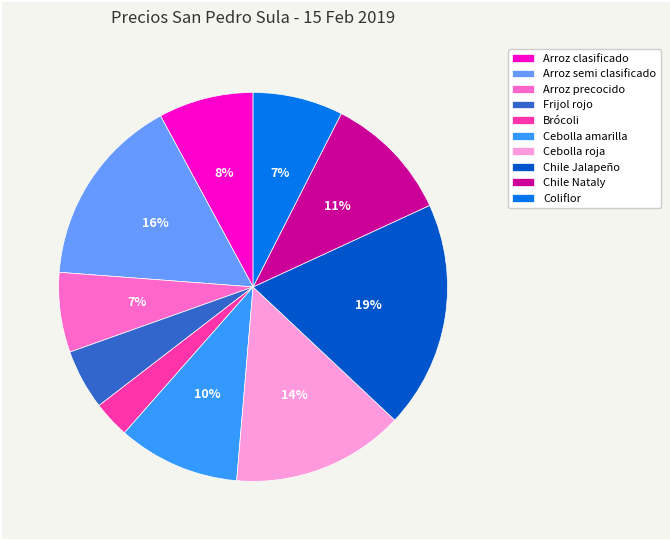

How many slices are in this pie chart?

10